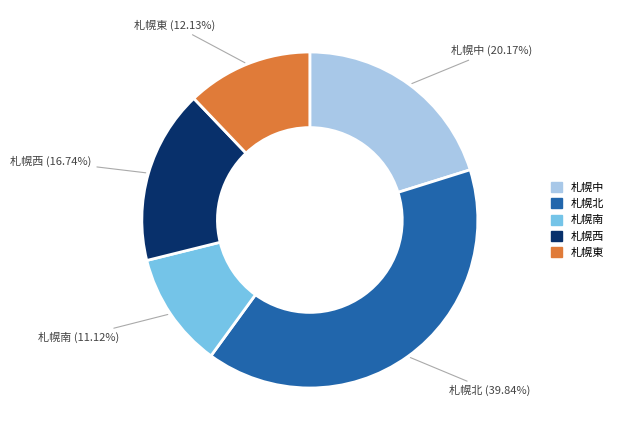

Is there a majority slice in this chart?

No